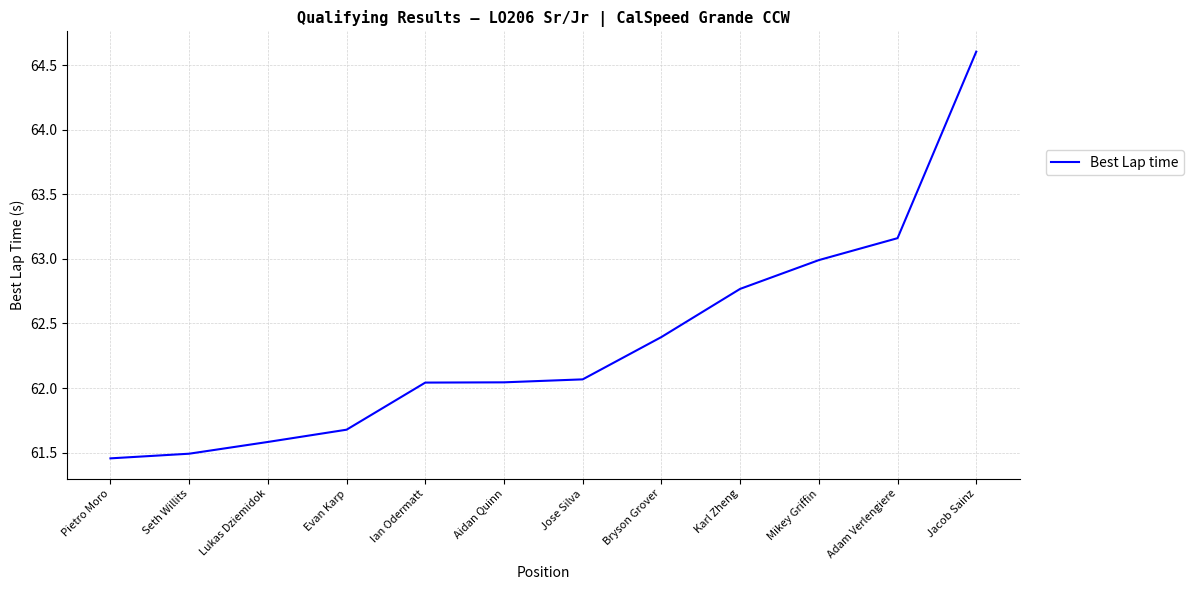

What position from the right is Lukas Dziemidok?

10